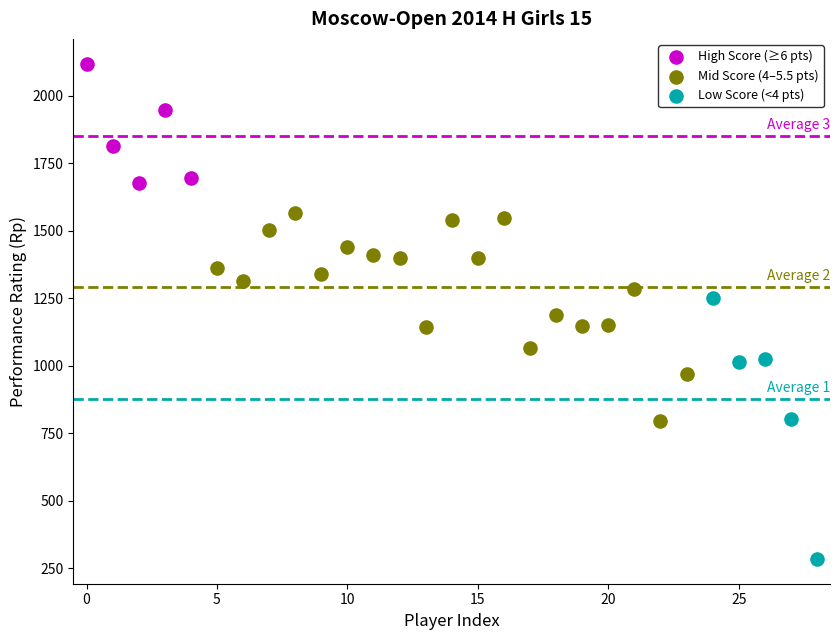

Which series contains the lowest Y value?

Low Score (<4 pts)